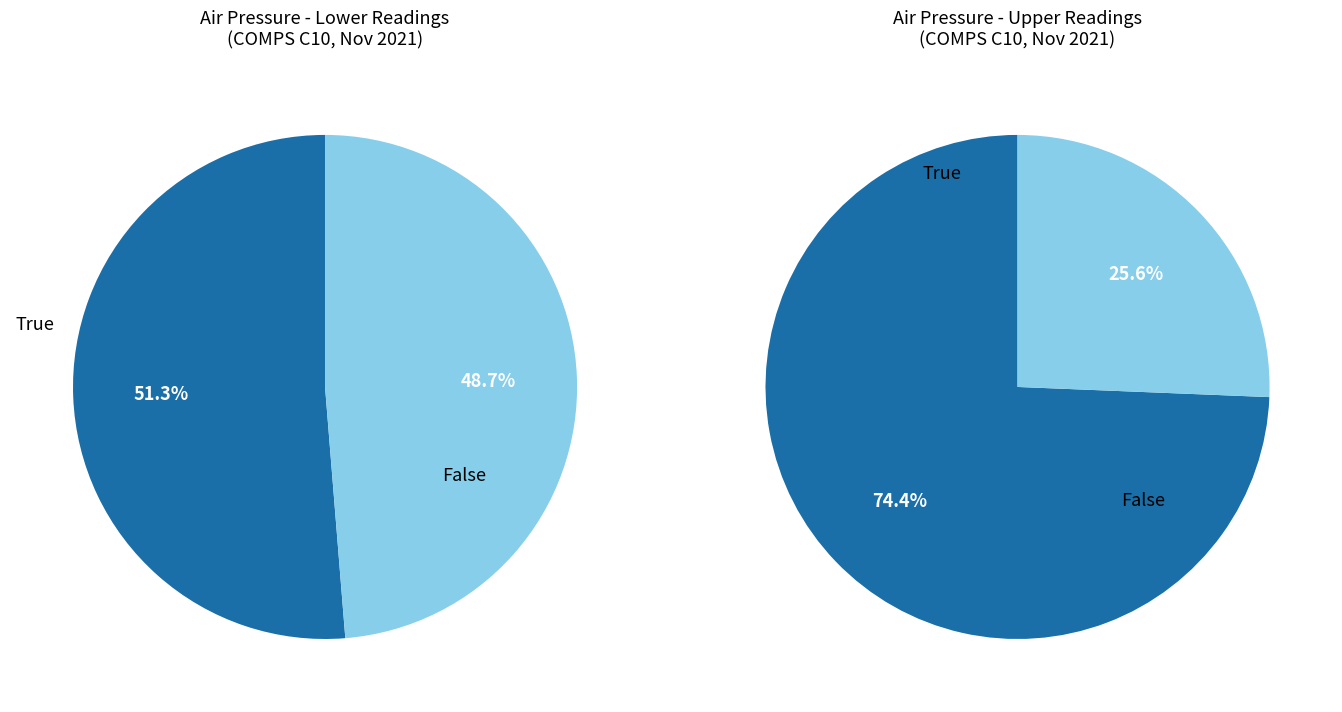

Do 35 and 8 together represent more than half of the pie?

No